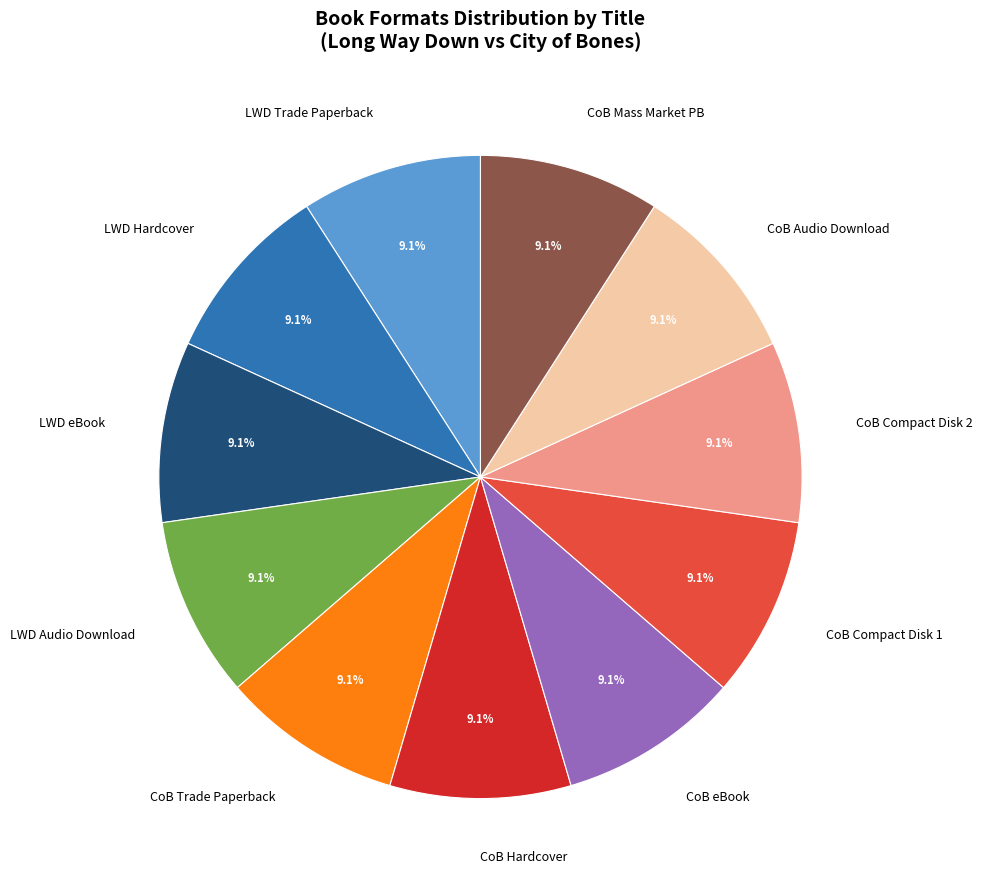

Does CoB Trade Paperback account for over 50% of the chart?

No